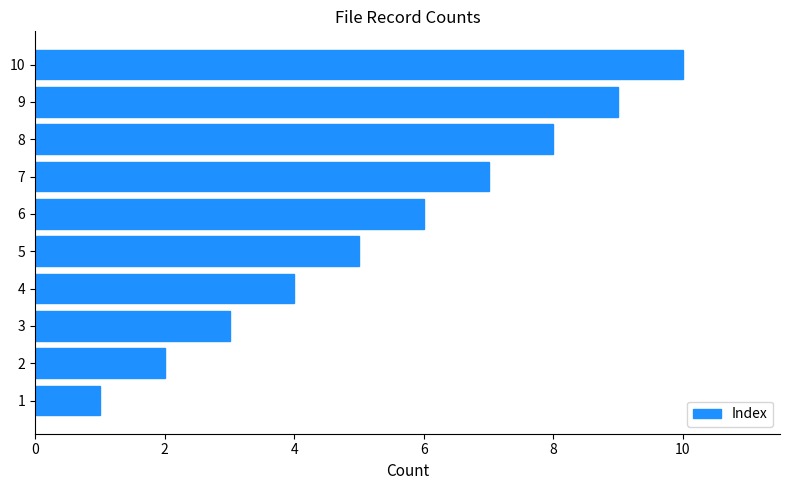

True or false: the data shows 2 at 7.

False